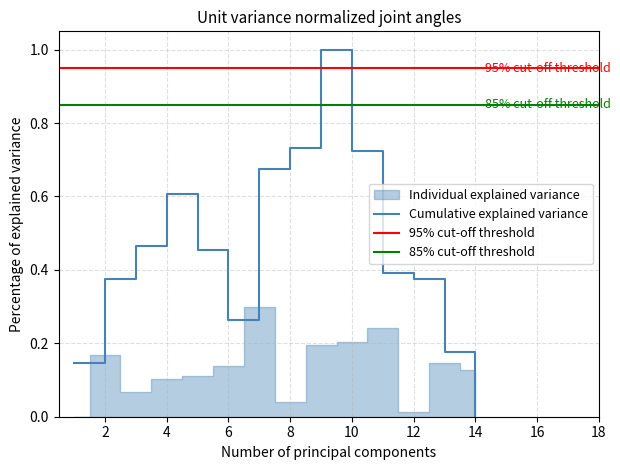

Which category has the lowest value in the Cumulative explained variance series?

14